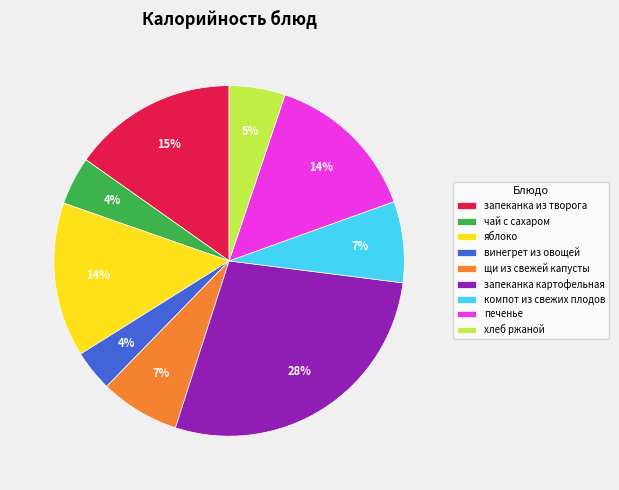

Which slice is the largest?

запеканка картофельная